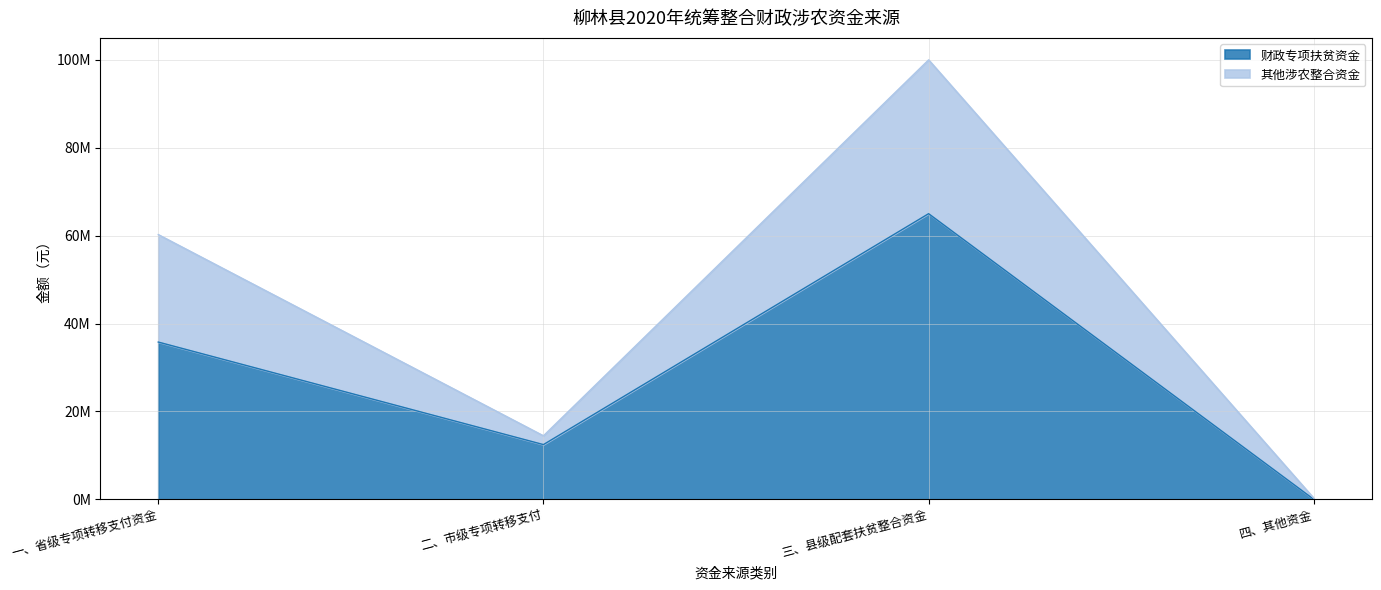

The value of 财政专项扶贫资金 at 二、市级专项转移支付 is 7970487.2. True or false?

False